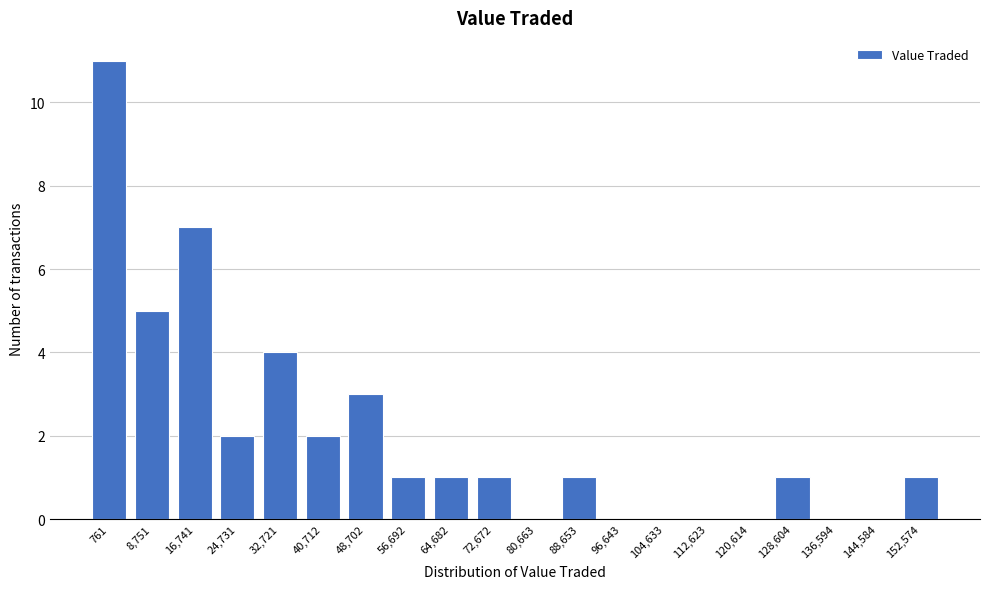

Reading left to right, list all the values displayed in this chart.

761=11	8,751=5	16,741=7	24,731=2	32,721=4	40,712=2	48,702=3	56,692=1	64,682=1	72,672=1	80,663=0	88,653=1	96,643=0	104,633=0	112,623=0	120,614=0	128,604=1	136,594=0	144,584=0	152,574=1